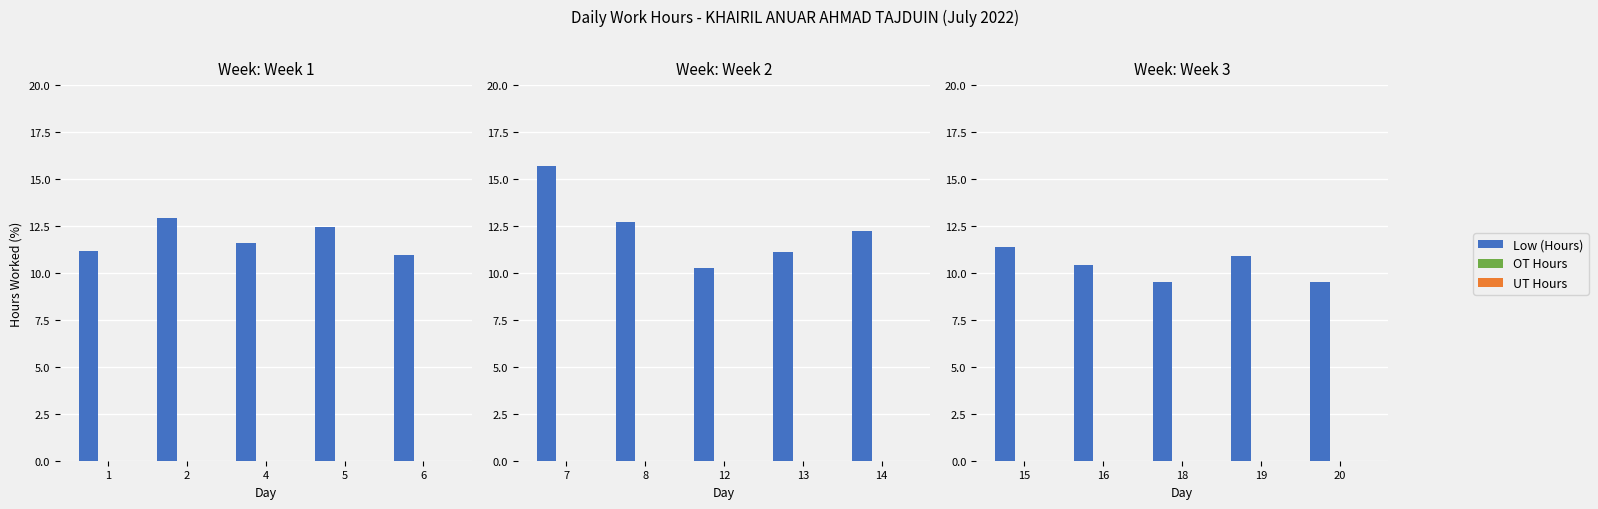

Where does the Low (Hours) series first go above 10?

15